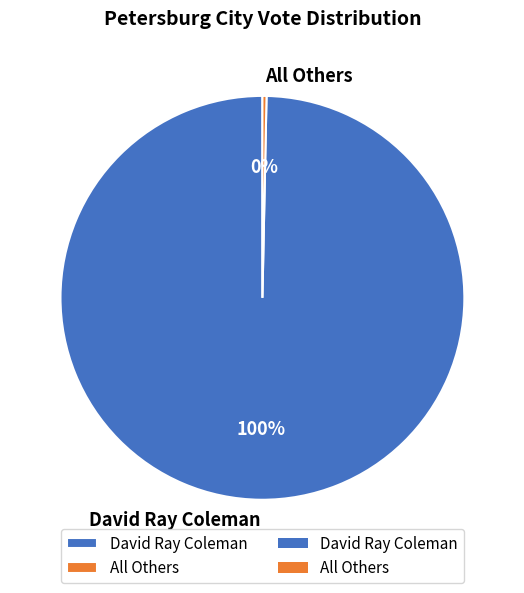

Is the sum of David Ray Coleman and All Others greater than half?

Yes